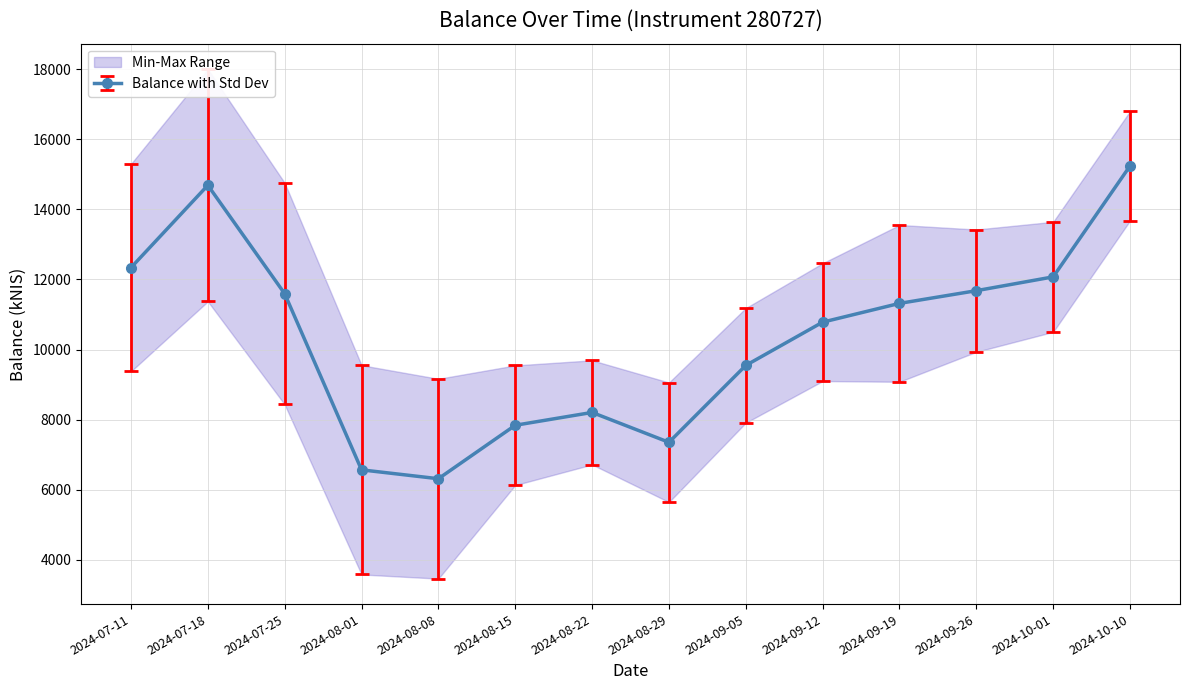

How many interior local peaks (higher than both neighbors) does the data have?

2